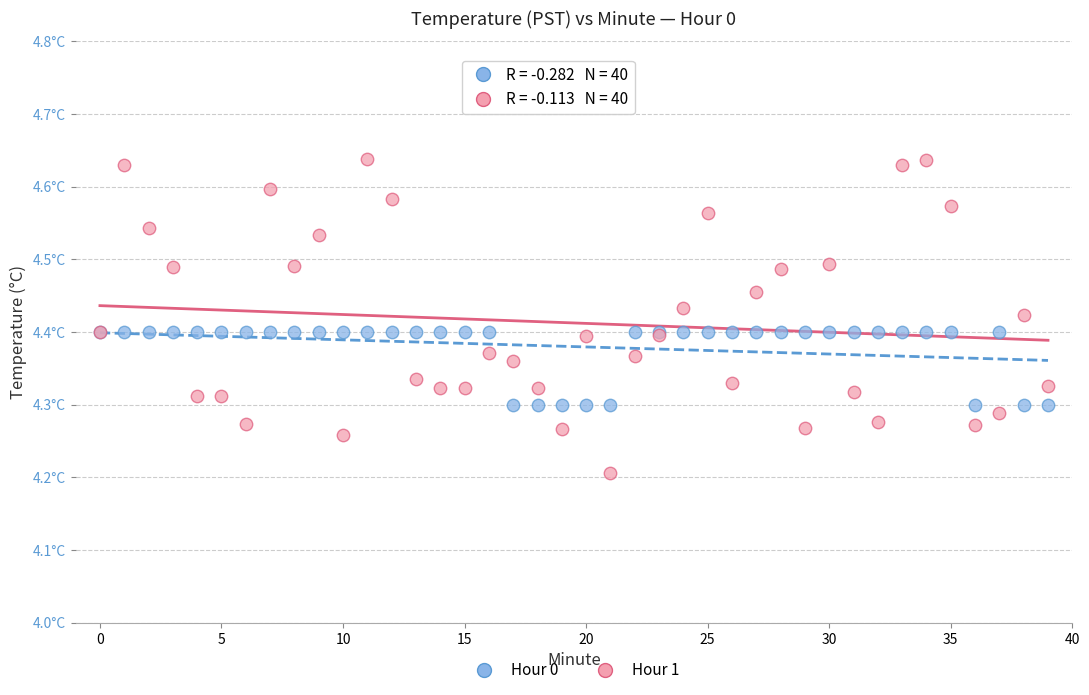

Which series has the widest spread of Y values?

Hour 1